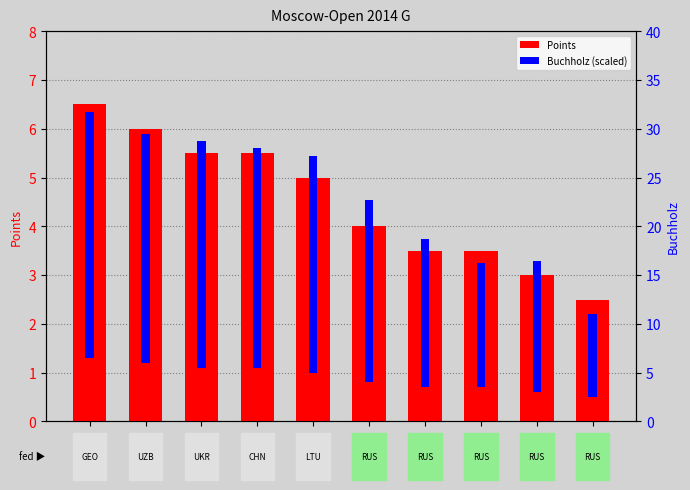

At Meri, list the series in order from largest to smallest.

Buchholz, Points